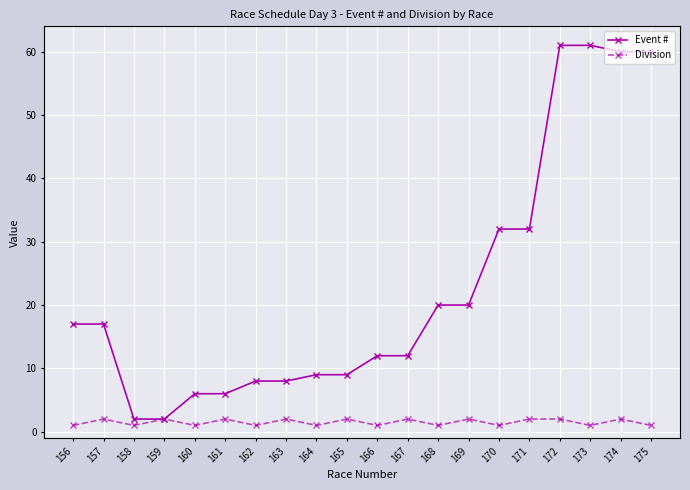

List the series in order of their peak value, highest first.

Event #, Division